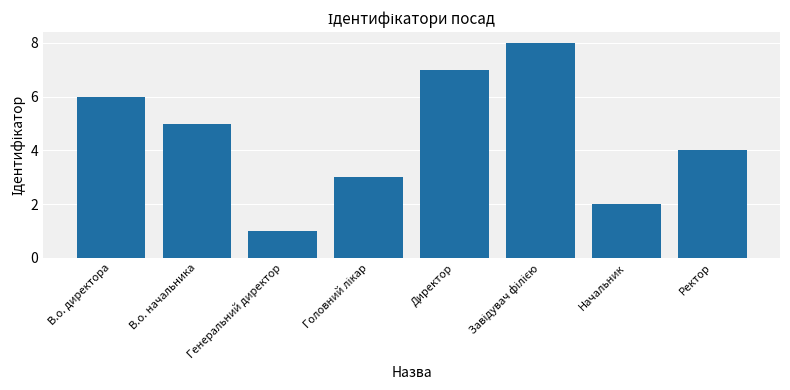

What is the ratio of the value at Генеральний директор to the value at Директор?

0.1